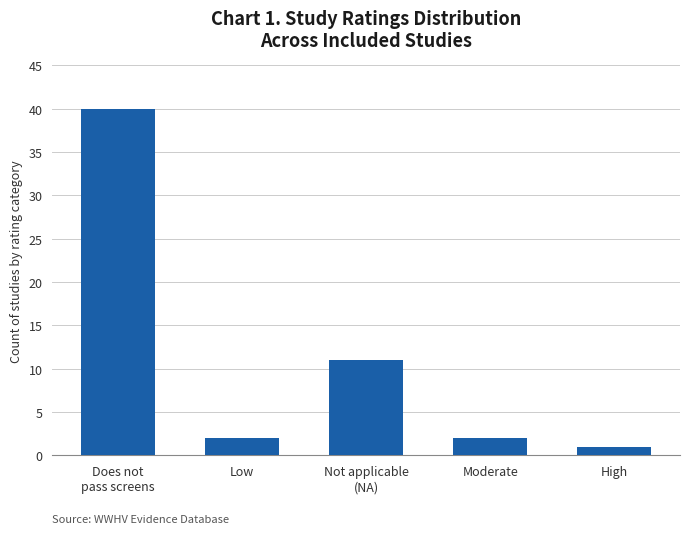

At which label is the value closest to 20?

Not applicable
(NA)